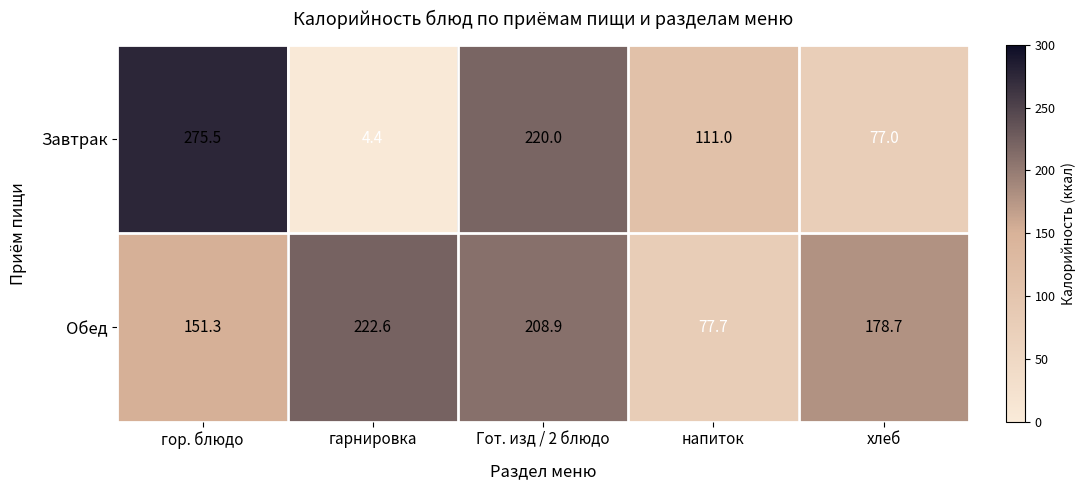

What is the difference between the Обед values at напиток and гор. блюдо?

73.6